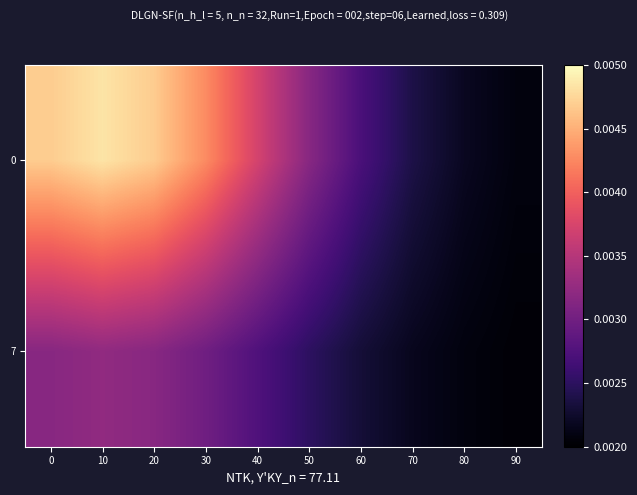

Reading left to right, transcribe all the data shown in this chart.

0: 0=0.0	10=0.0	20=0.0	30=0.0	40=0.0	50=0.0	60=0.0	70=0.0	80=0.0	90=0.0
7: 0=0.0	10=0.0	20=0.0	30=0.0	40=0.0	50=0.0	60=0.0	70=0.0	80=0.0	90=0.0